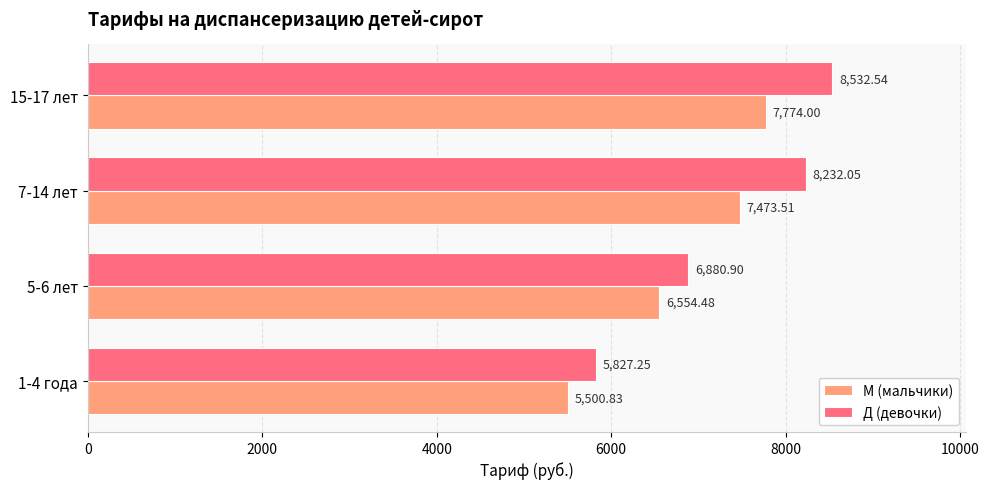

What is the sum of all М (мальчики) values?

27302.8